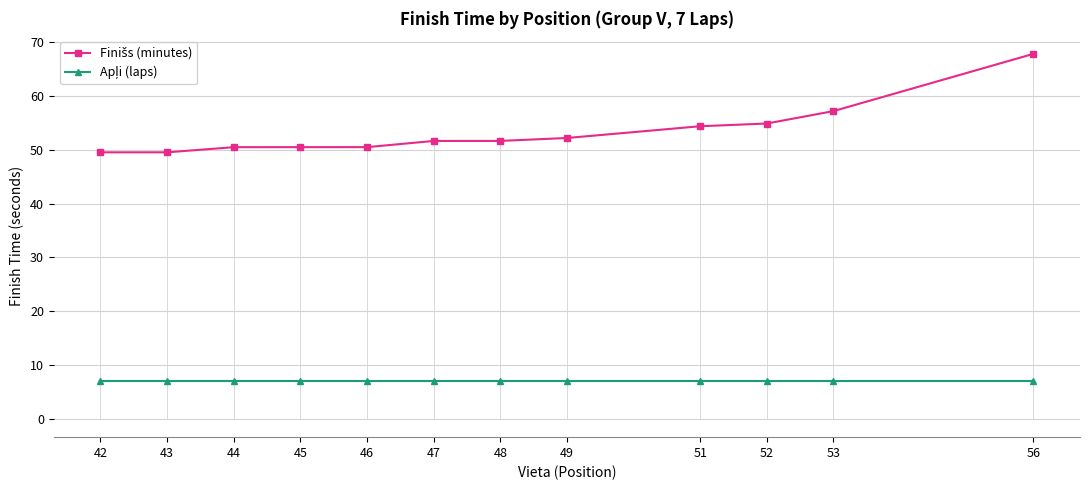

What is the difference between the highest and lowest values at 42?

42.5